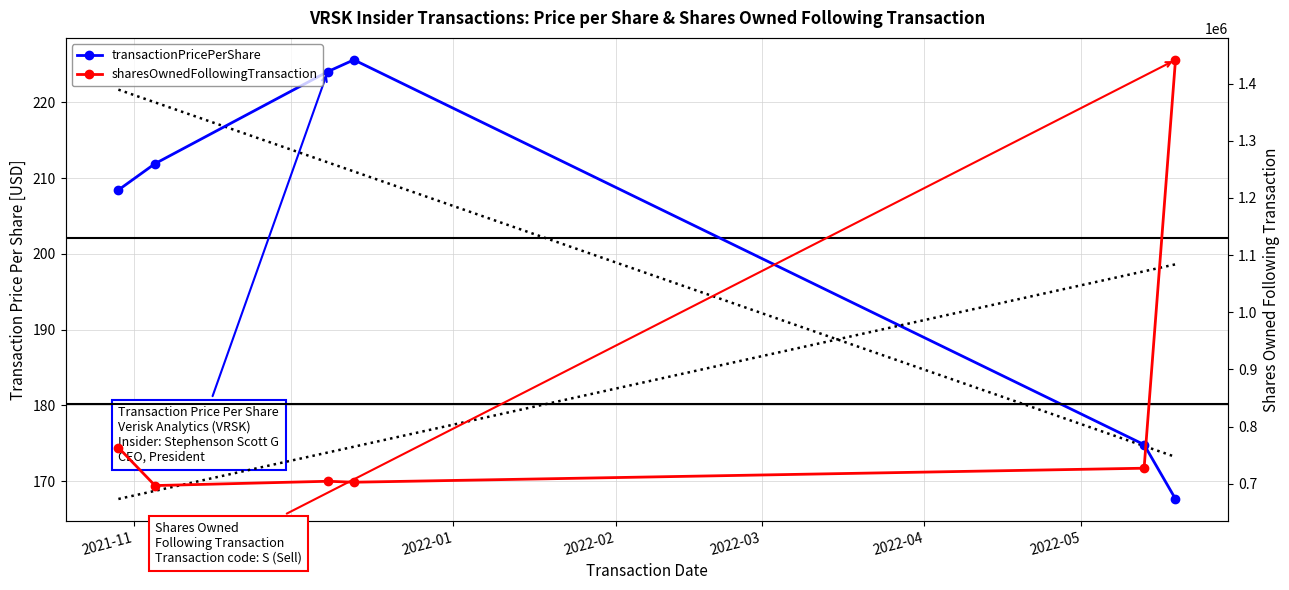

Which series has the largest range (max minus min)?

sharesOwnedFollowingTransaction